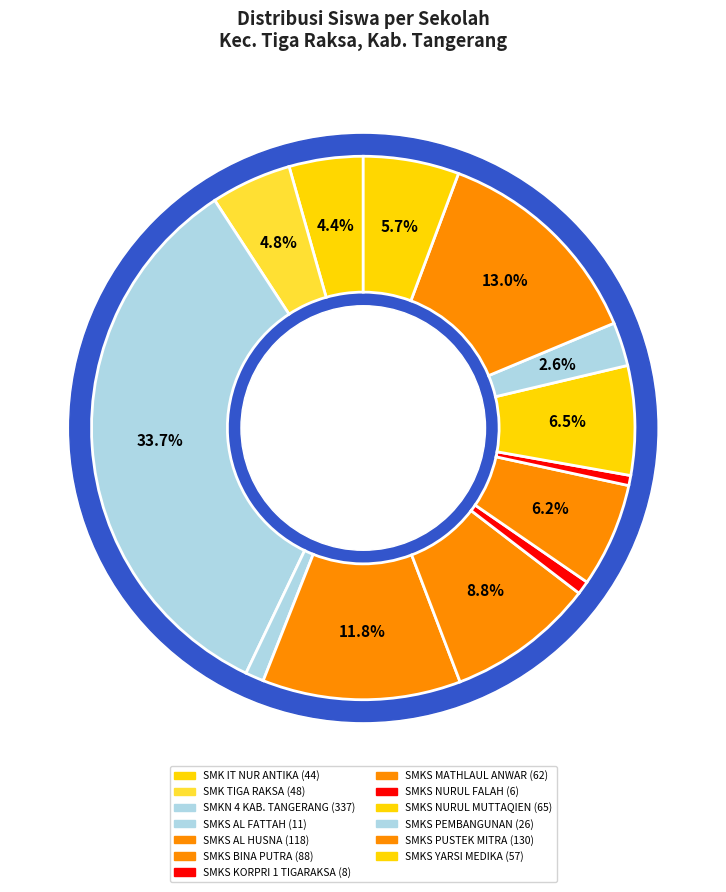

The SMK TIGA RAKSA slice represents 13% of the pie. True or false?

False